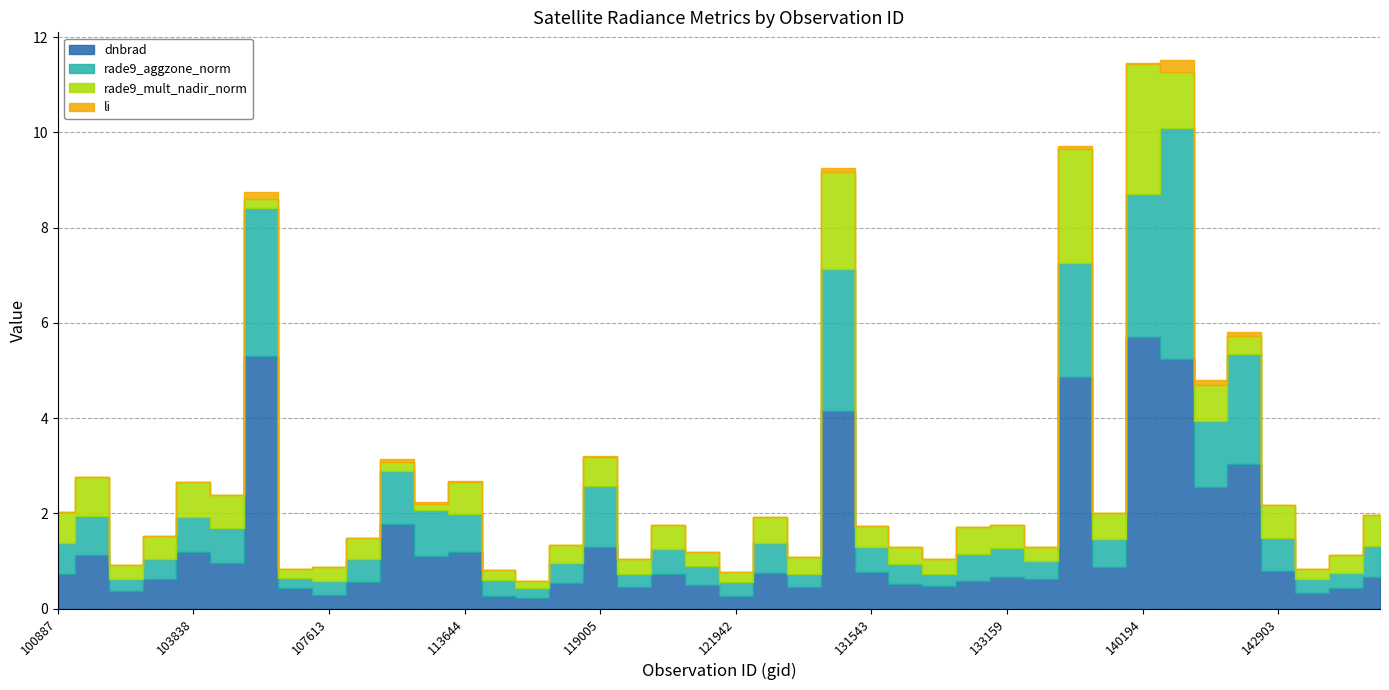

True or false: dnbrad has more than 0 points higher than both neighbors.

True